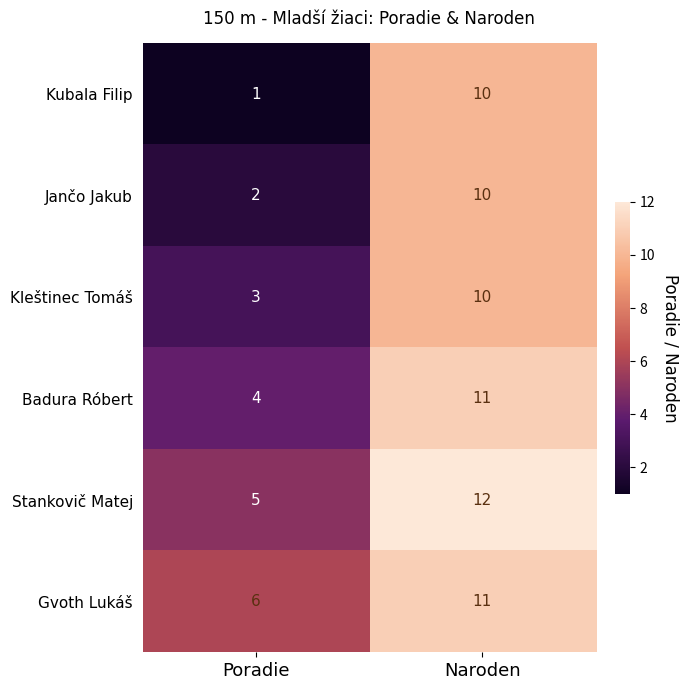

True or false: Kleštinec Tomáš has a value of 3 at Poradie.

True